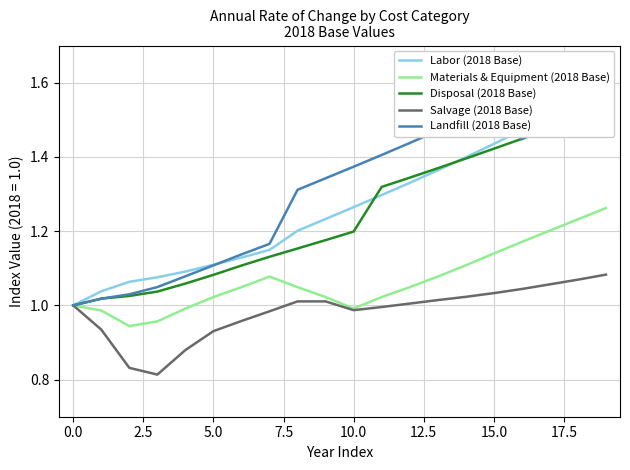

True or false: Landfill (2018 Base) and Salvage (2018 Base) cross at least once.

False